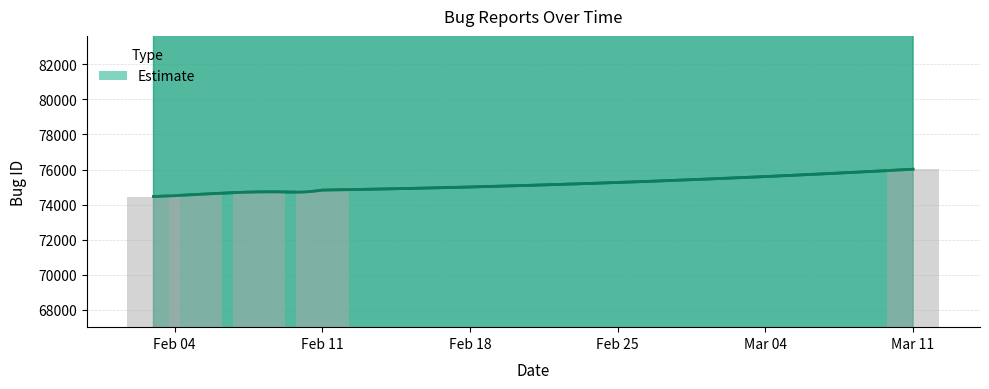

The value at Mar 11 is 76018. True or false?

True